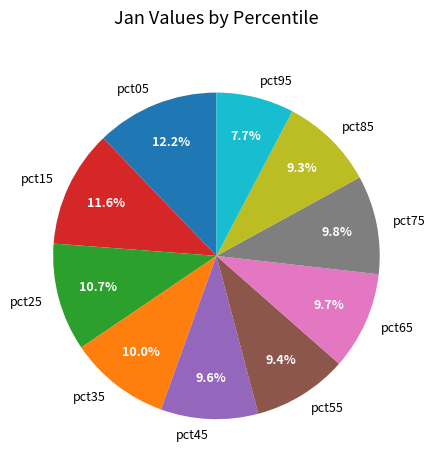

Do pct15 and pct85 together represent more than half of the pie?

No